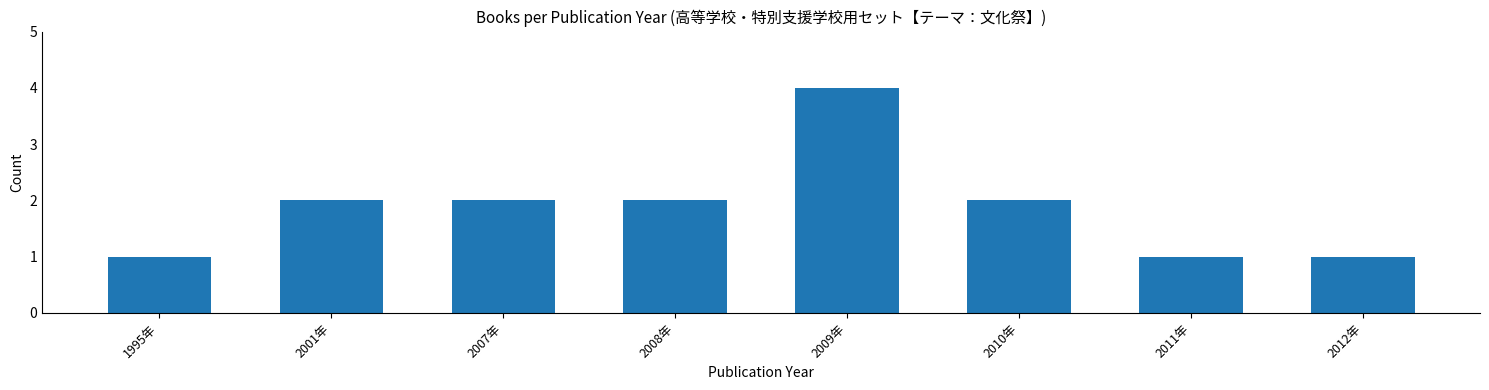

Which label corresponds to the largest value in the chart?

2009年